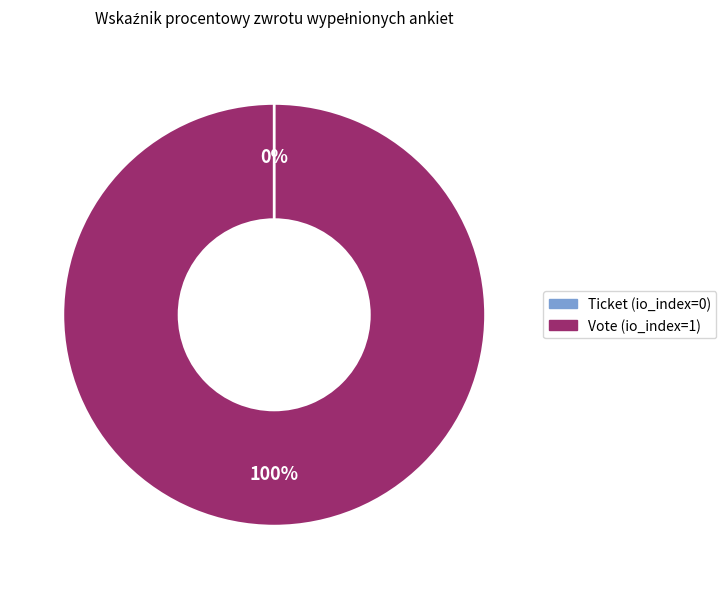

True or false: Ticket accounts for 0% of the total.

True